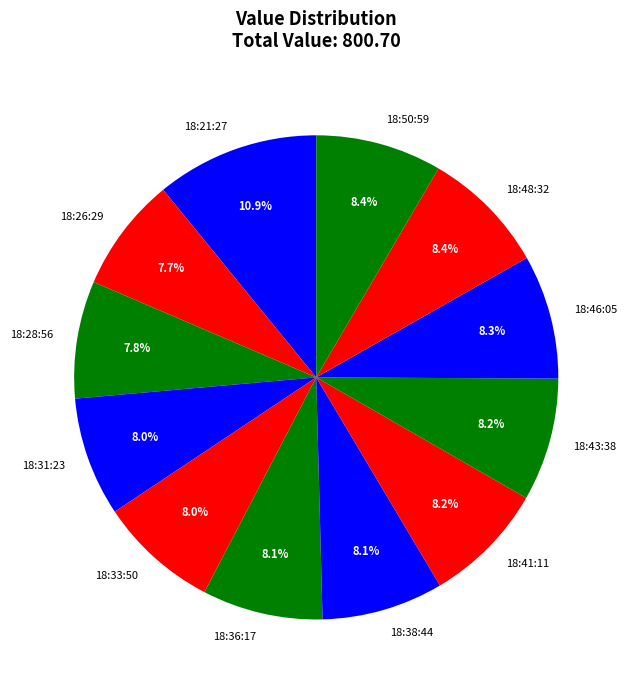

What is the largest slice in the pie chart?

18:21:27